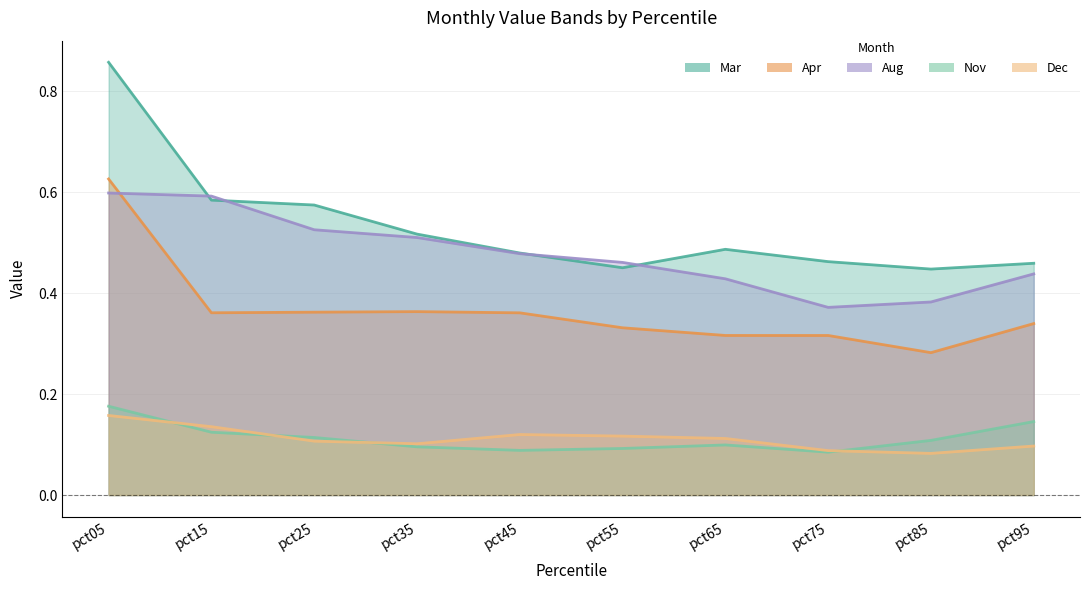

What is the value of the Apr point at the 1st from the left?

0.6